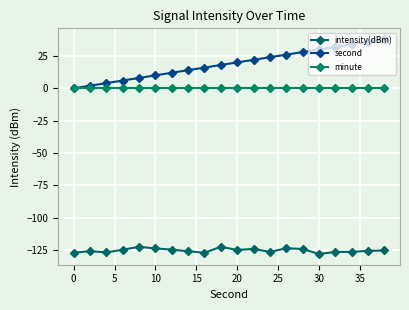

How many values in second are above zero?

19